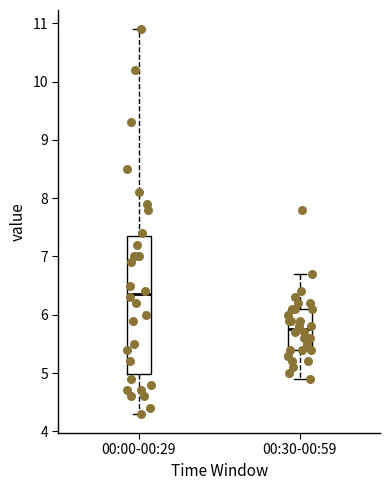

Reading left to right, transcribe this box plot: for each box, give where its median line is, the range the box spans, and where its two whiskers end, as read against the y-axis. The values are not printed on the chart, so give them approximately, as read against the axis.

00:00-00:29: median 6.4, box 5.0 to 7.4, whiskers 4.3 to 10.9
00:30-00:59: median 5.8, box 5.4 to 6.1, whiskers 4.9 to 6.7